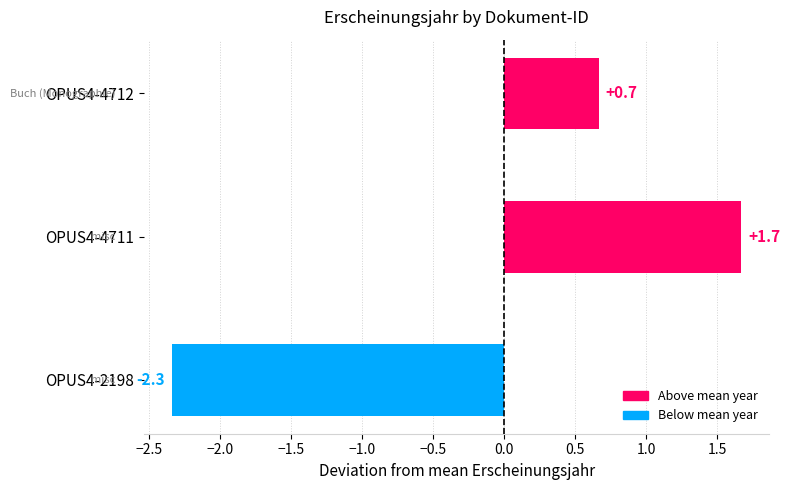

Rank the categories by value from highest to lowest.

OPUS4-4711, OPUS4-4712, OPUS4-2198